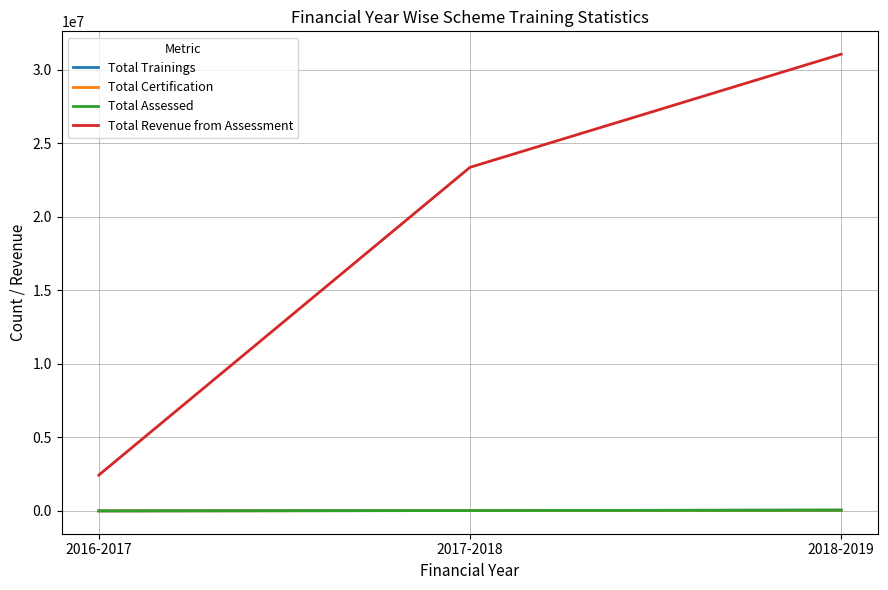

Which series has the largest range (max minus min)?

Total Revenue from Assessment